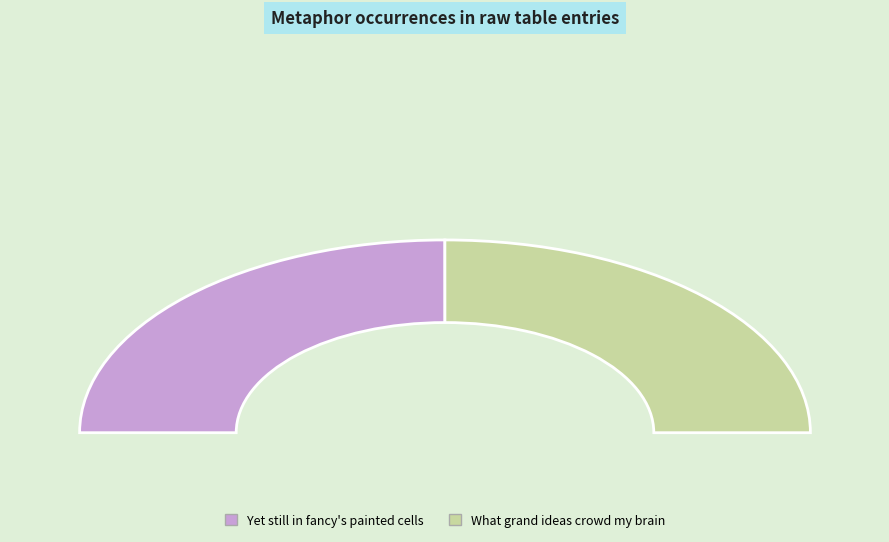

What percentage is the Yet still in fancy's painted cells slice, to the nearest percent?

50%